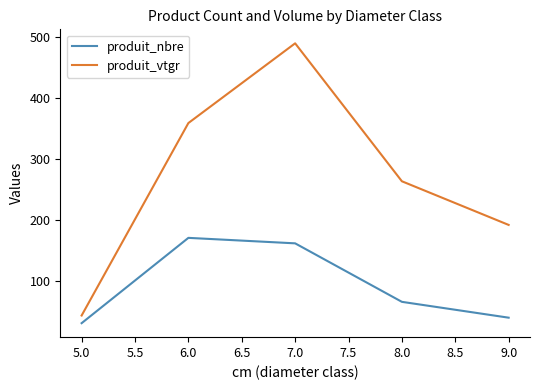

What is the highest value of the produit_vtgr series?

489.3